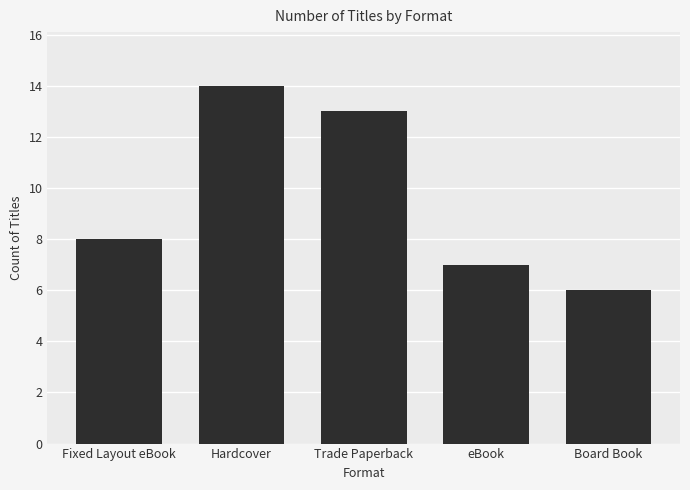

The chart shows a value of 11 at Board Book. True or false?

False